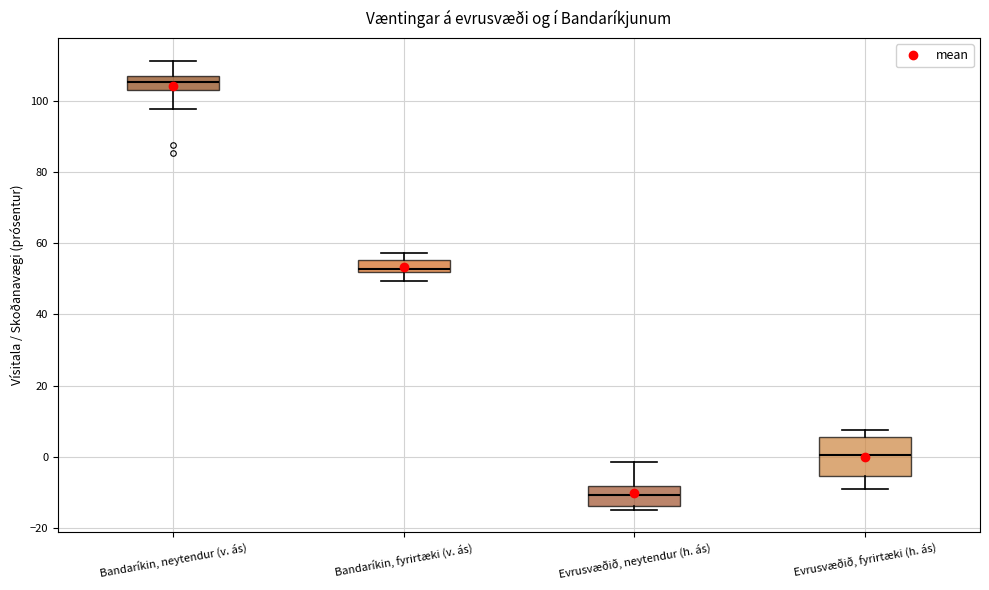

Where is the upper edge of the box for Evrusvæðið, neytendur (h. ás) on the y-axis? The values are not printed on the chart, so give them approximately, as read against the axis.

-8